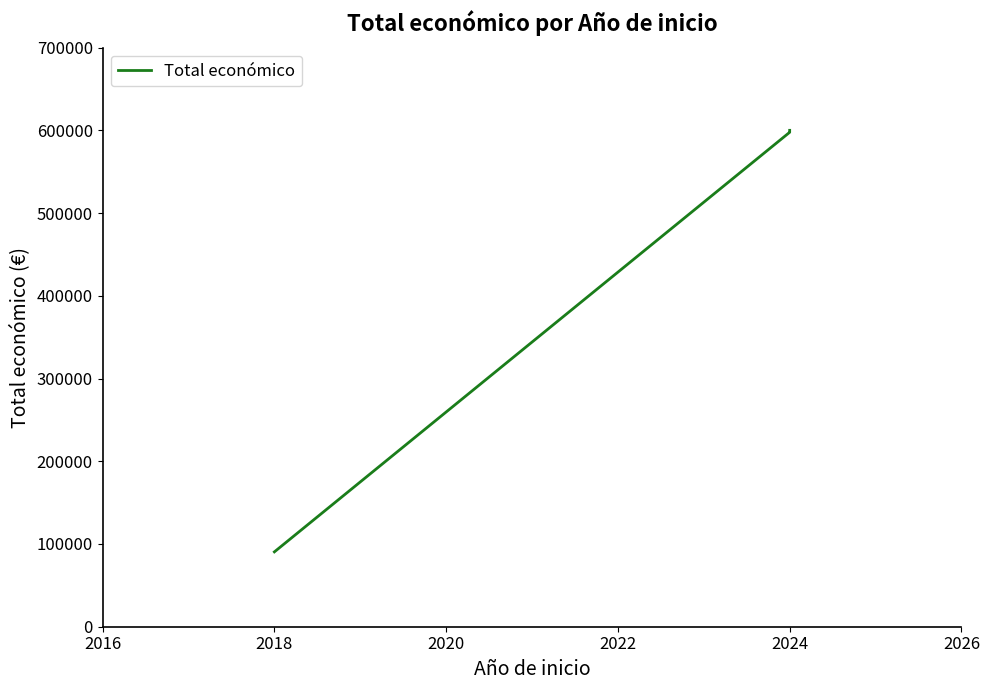

At which label does the data first exceed 599134?

2024